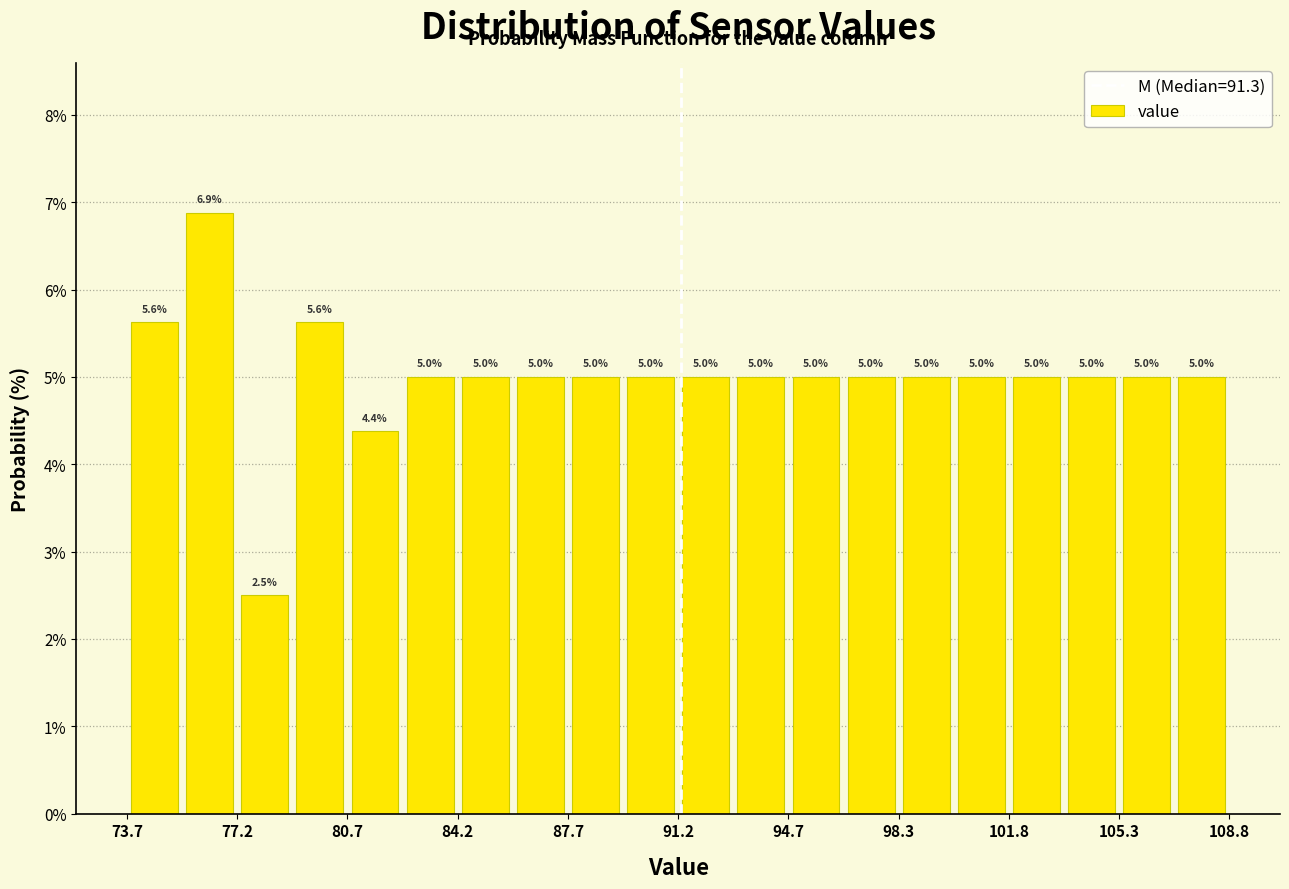

Read against the x-axis, roughly where is the centre of the tallest bar?

76.5